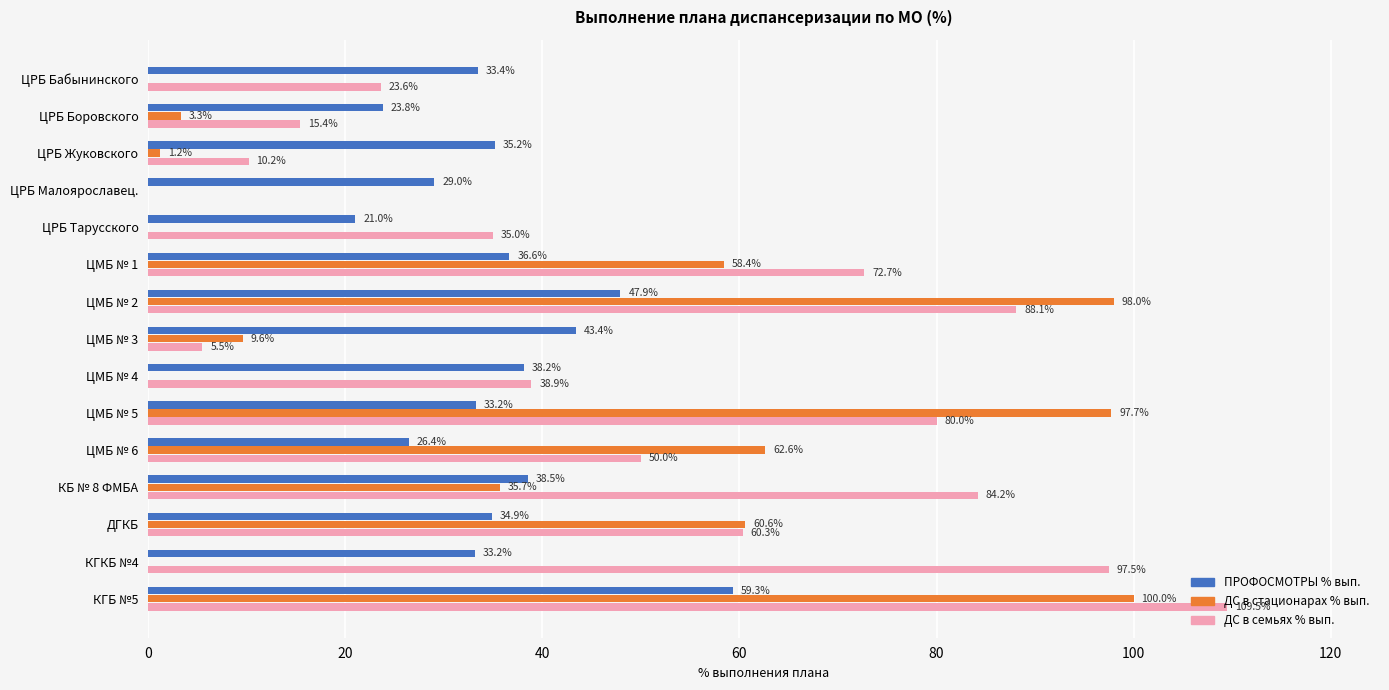

How many positive values does the ДС в стационарах % вып. series have?

10